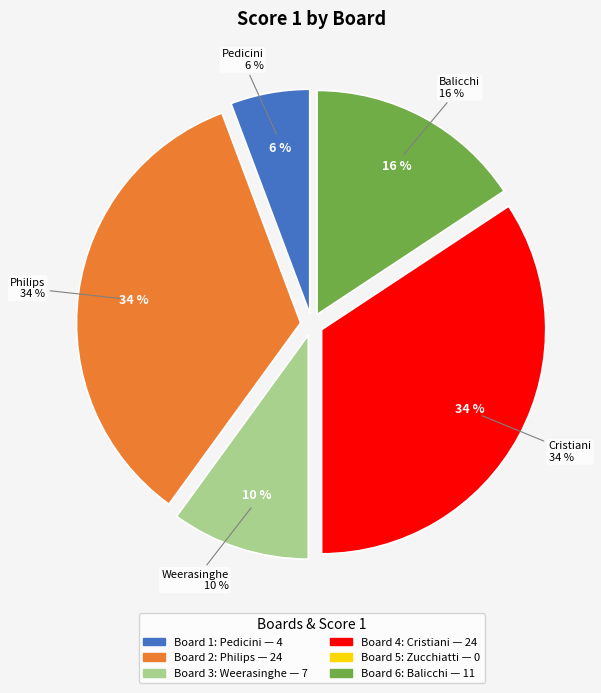

Is it true that Board 5 (Zucchiatti) is 0% of the pie?

True